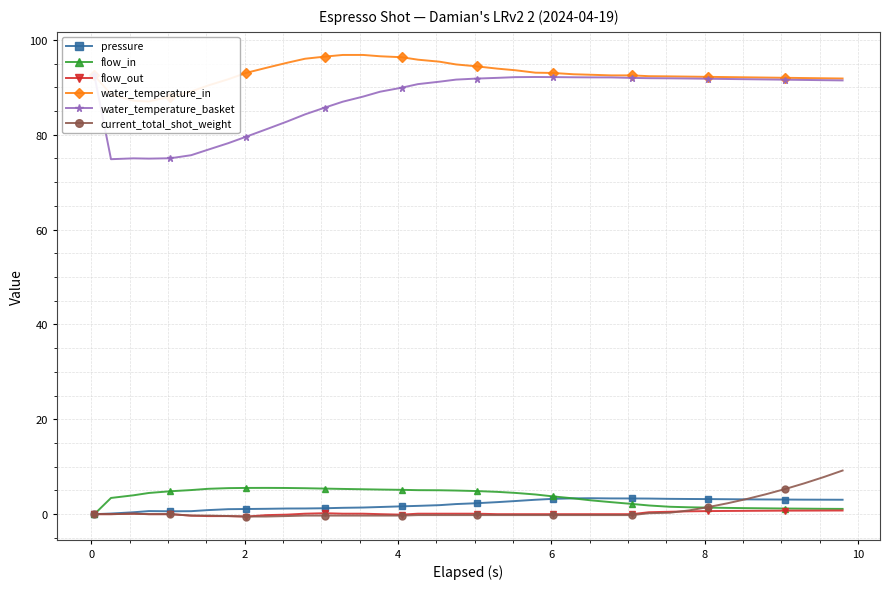

True or false: flow_out has more than 1 interior local peaks.

True